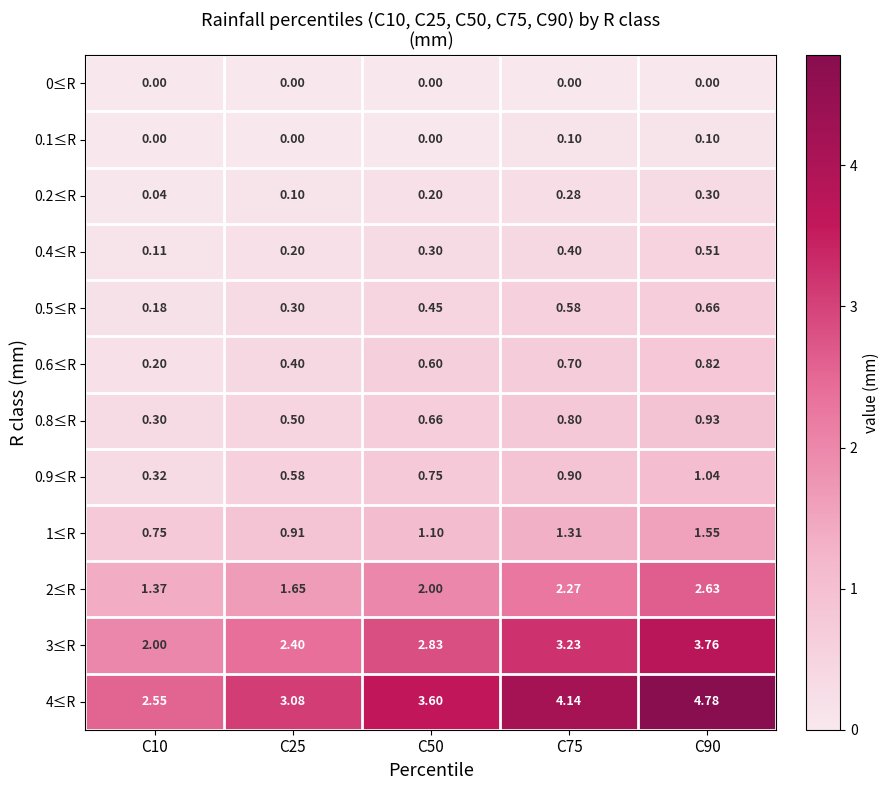

Which series has the largest range (max minus min)?

4≤R